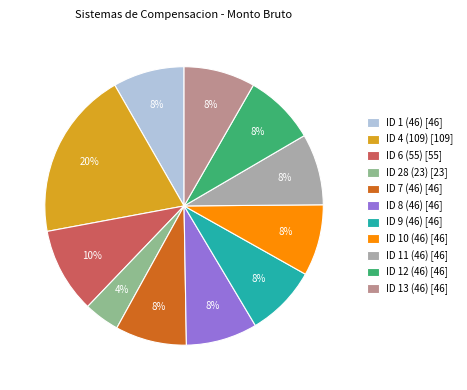

What percentage is the ID 13 (46) [46] slice, to the nearest percent?

8%